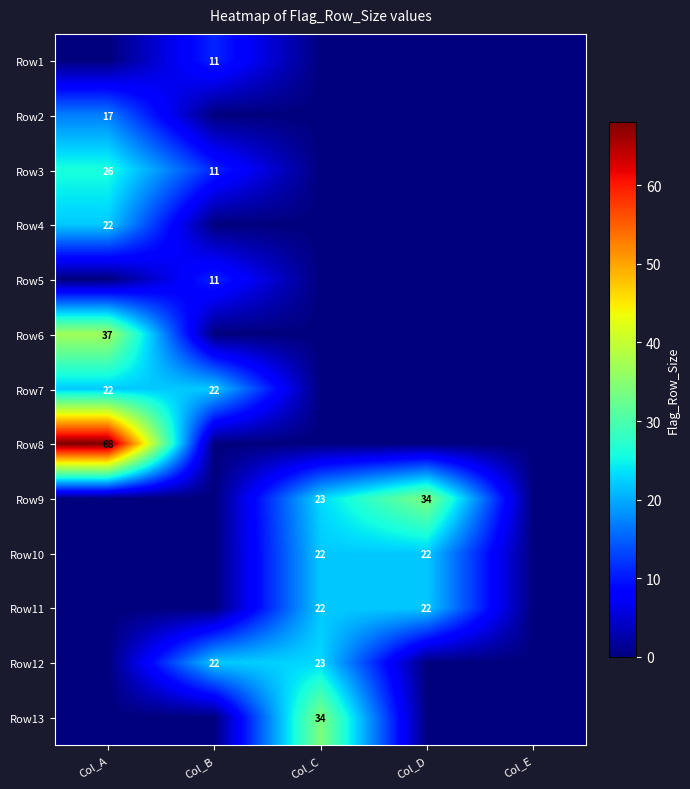

The value of Row2 at Col_A is 6. True or false?

False